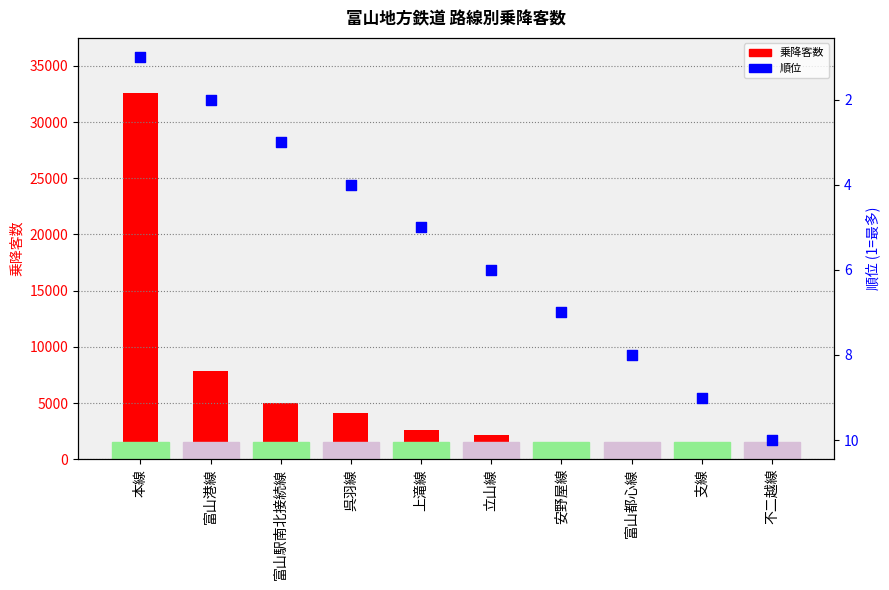

Which series has the widest spread of Y values?

乗降客数